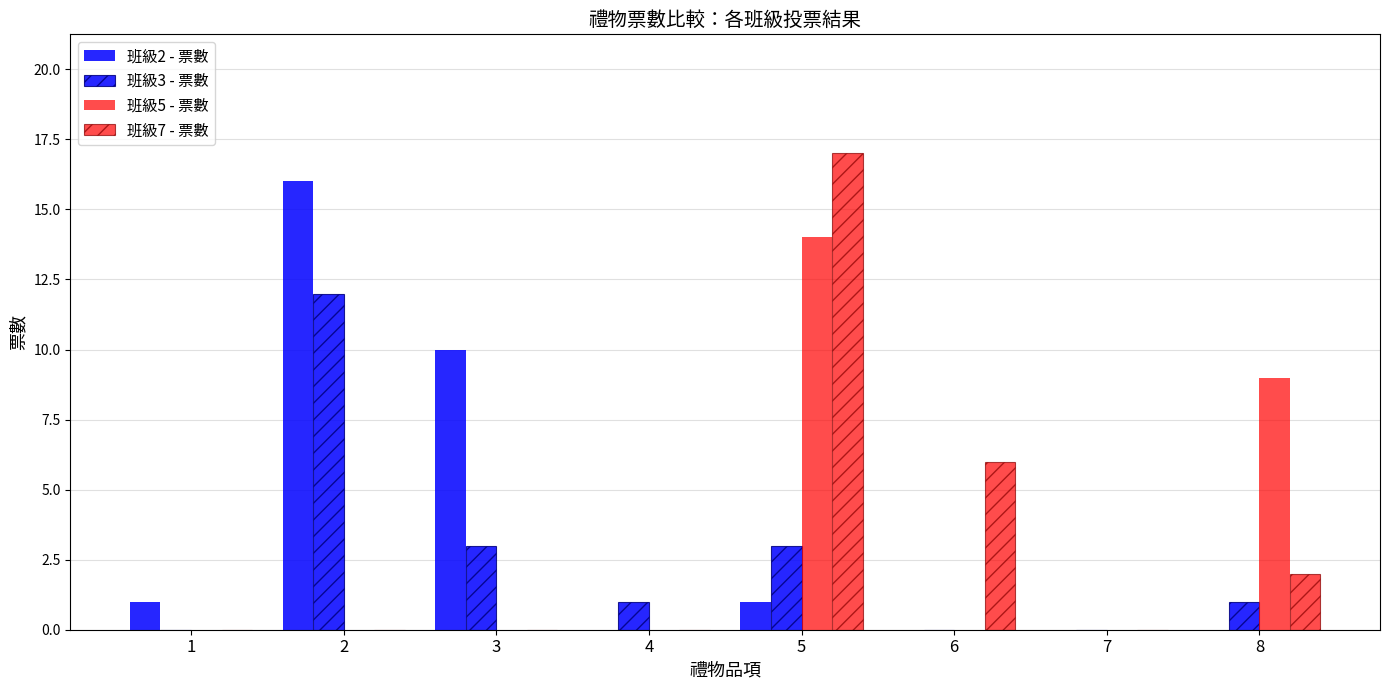

Reading left to right, transcribe all the data shown in this chart.

班級2 - 票數: 1=1	2=16	3=10	4=0	5=1	6=0	7=0	8=0
班級3 - 票數: 1=0	2=12	3=3	4=1	5=3	6=0	7=0	8=1
班級5 - 票數: 1=0	2=0	3=0	4=0	5=14	6=0	7=0	8=9
班級7 - 票數: 1=0	2=0	3=0	4=0	5=17	6=6	7=0	8=2